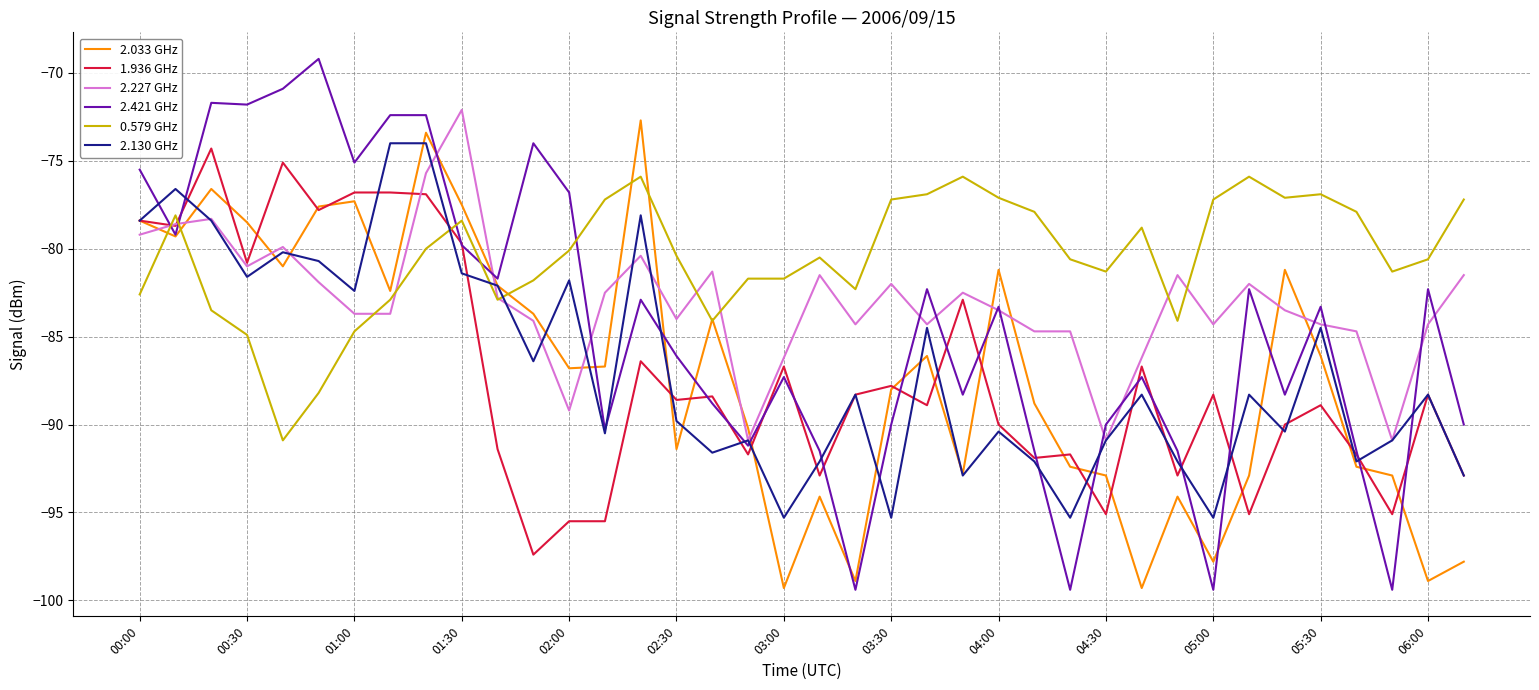

Which series has the largest total across all categories?

0.579 GHz